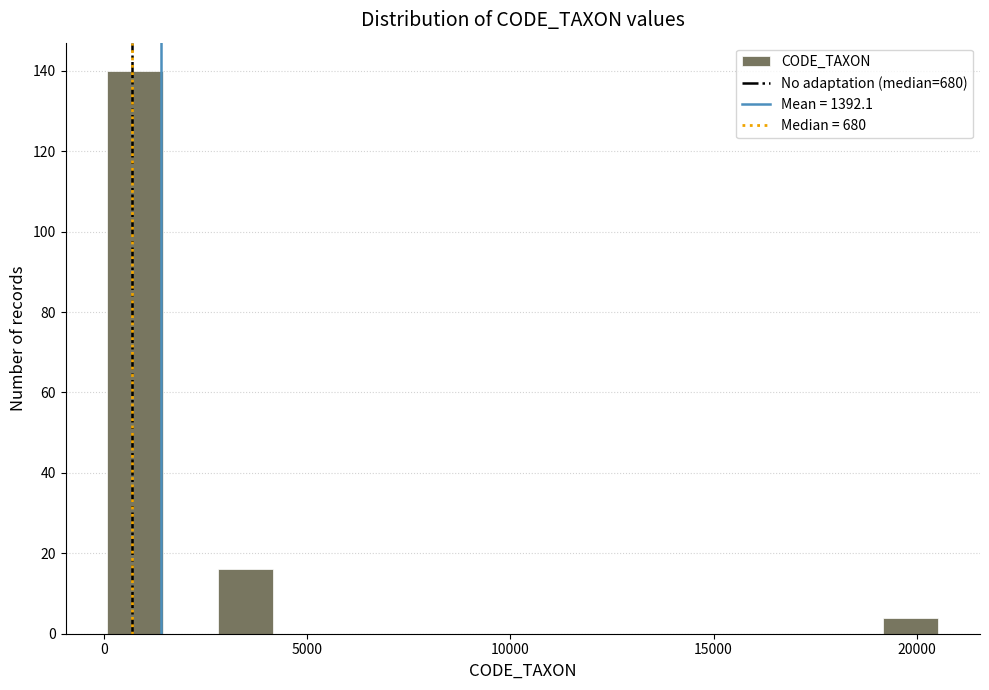

Read against the x-axis, roughly where is the centre of the tallest bar?

1000